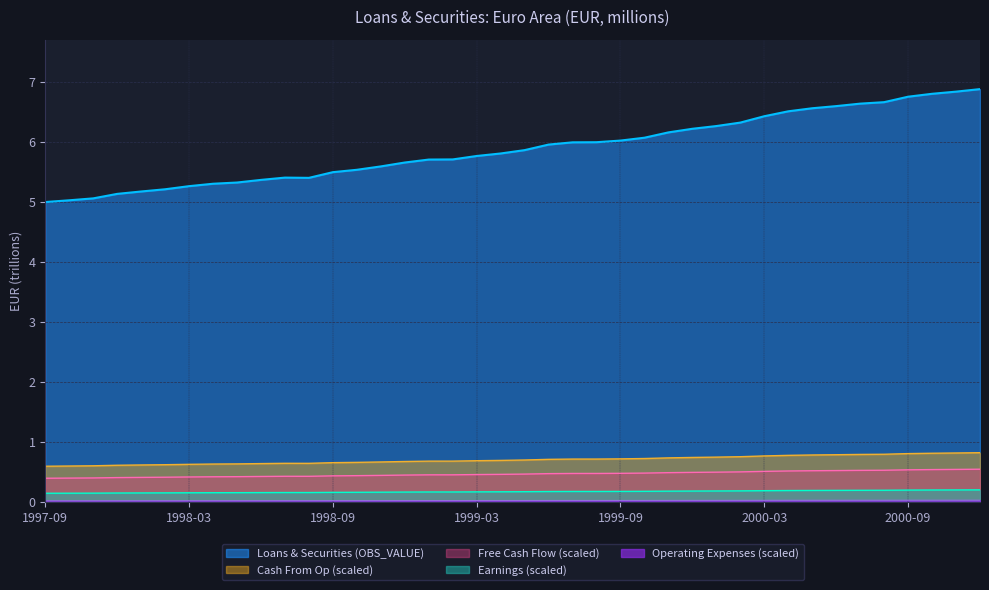

Count the number of categories in the chart.

40